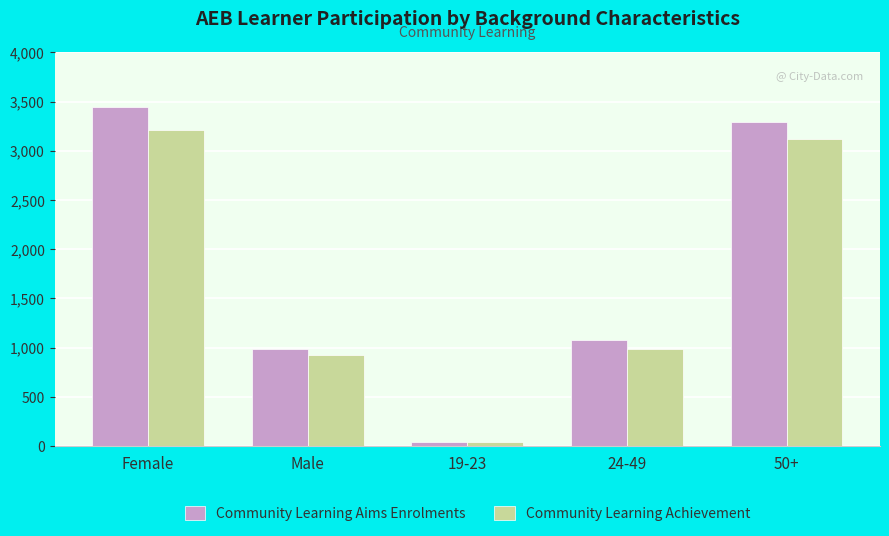

What are all the series names shown in the legend?

Community Learning Aims Enrolments, Community Learning Achievement